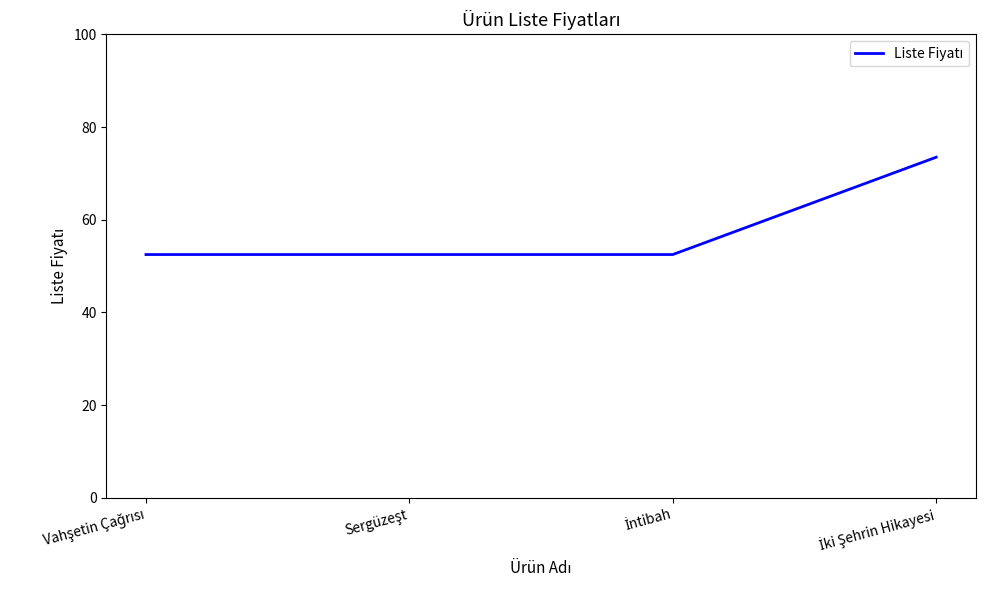

What is the difference between the maximum and minimum values?

21.0